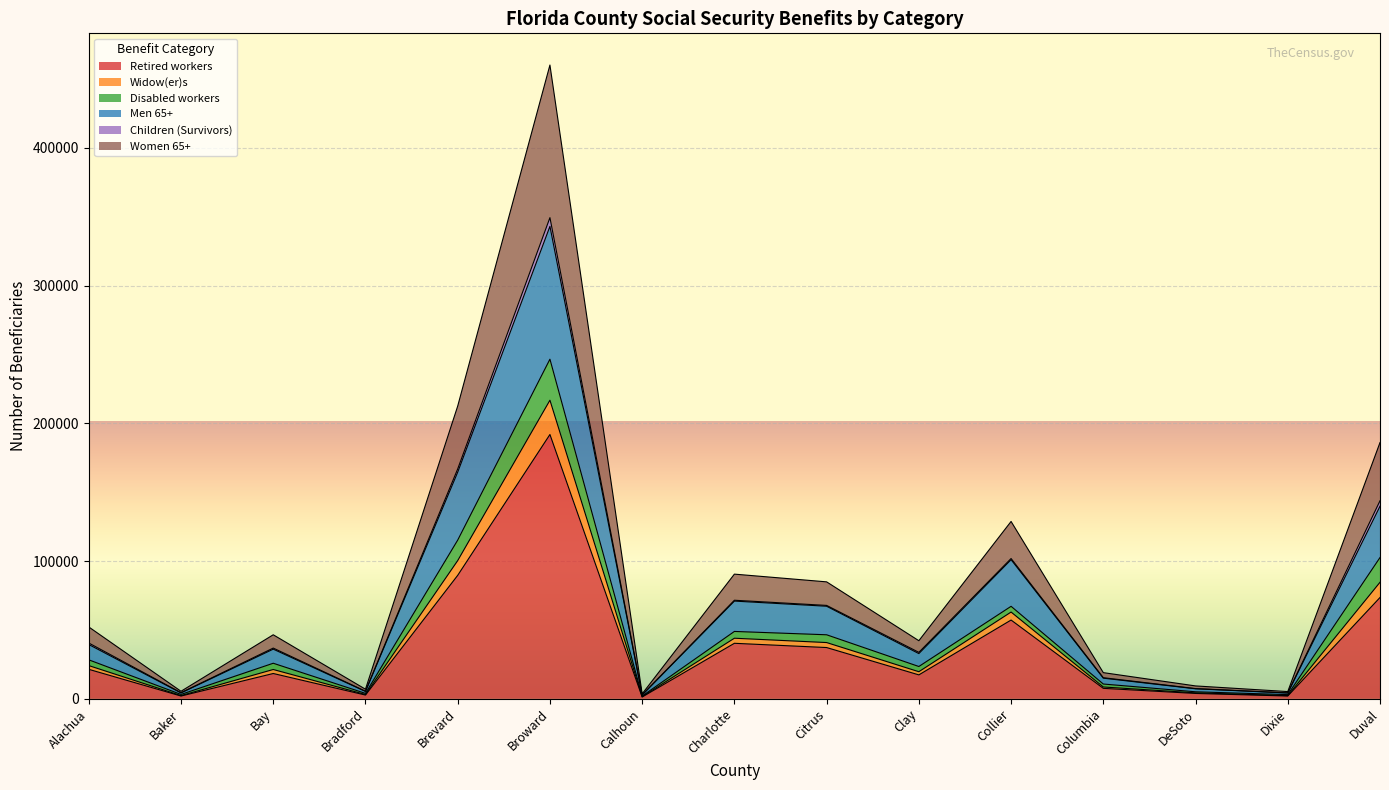

At which label does Retired workers reach its peak?

Broward